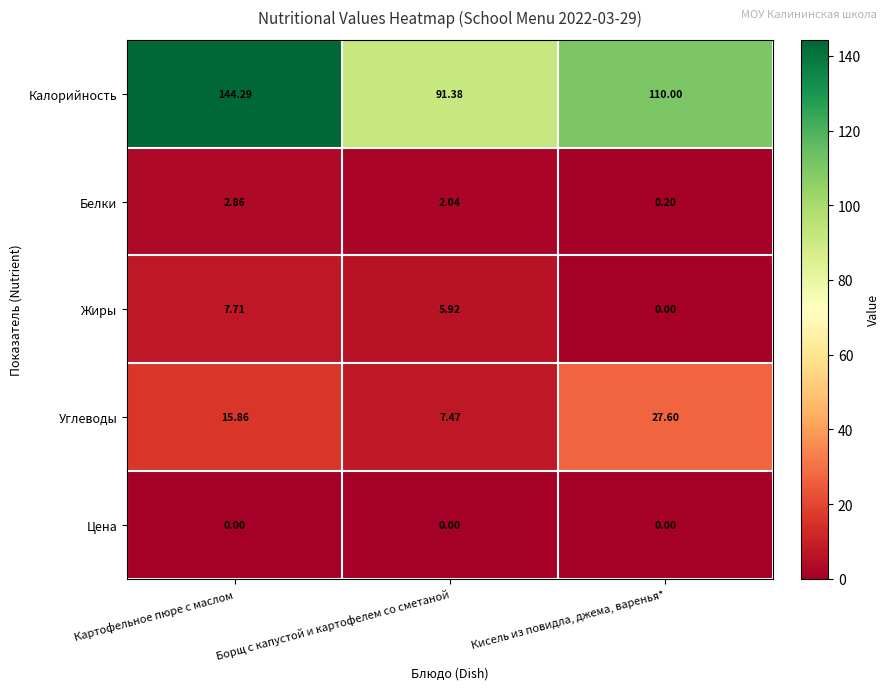

List the series in order of their peak value, lowest first.

Цена, Белки, Жиры, Углеводы, Калорийность